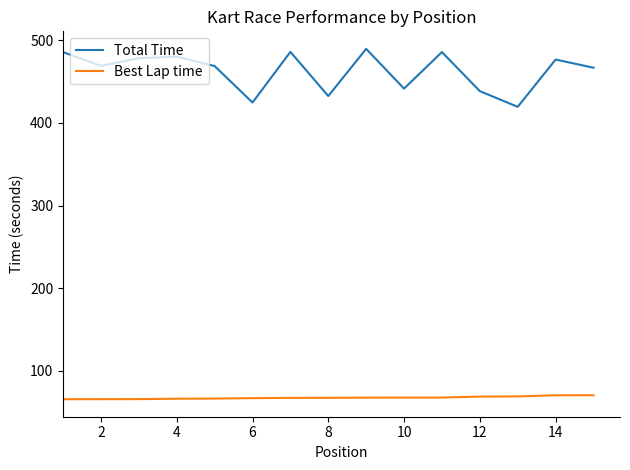

True or false: Total Time and Best Lap time intersect in this chart.

False